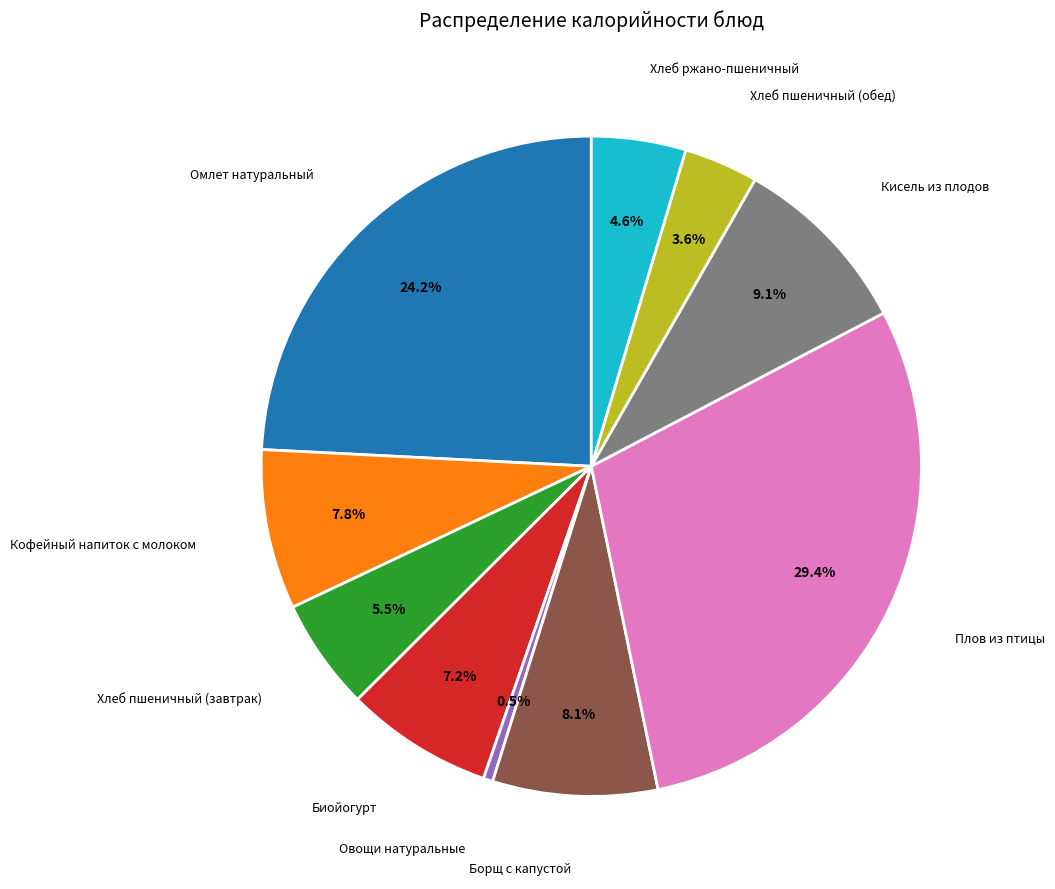

Is the sum of Кисель из плодов and Биойогурт greater than half?

No